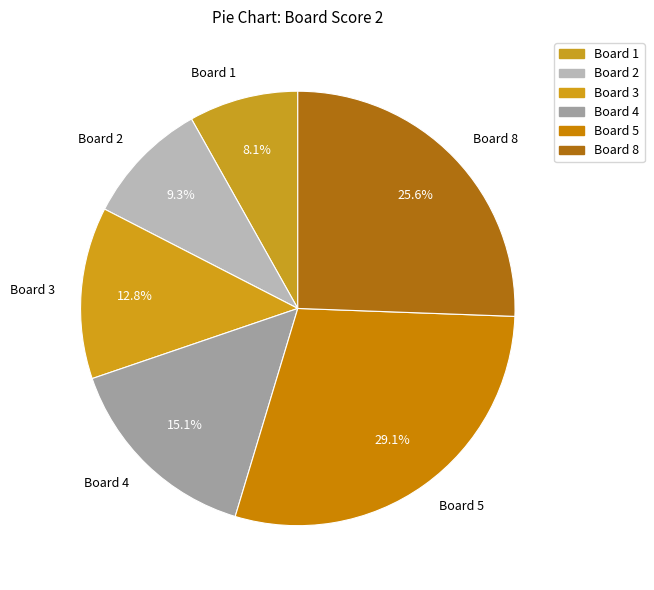

Is it true that Board 8 is 38% of the pie?

False